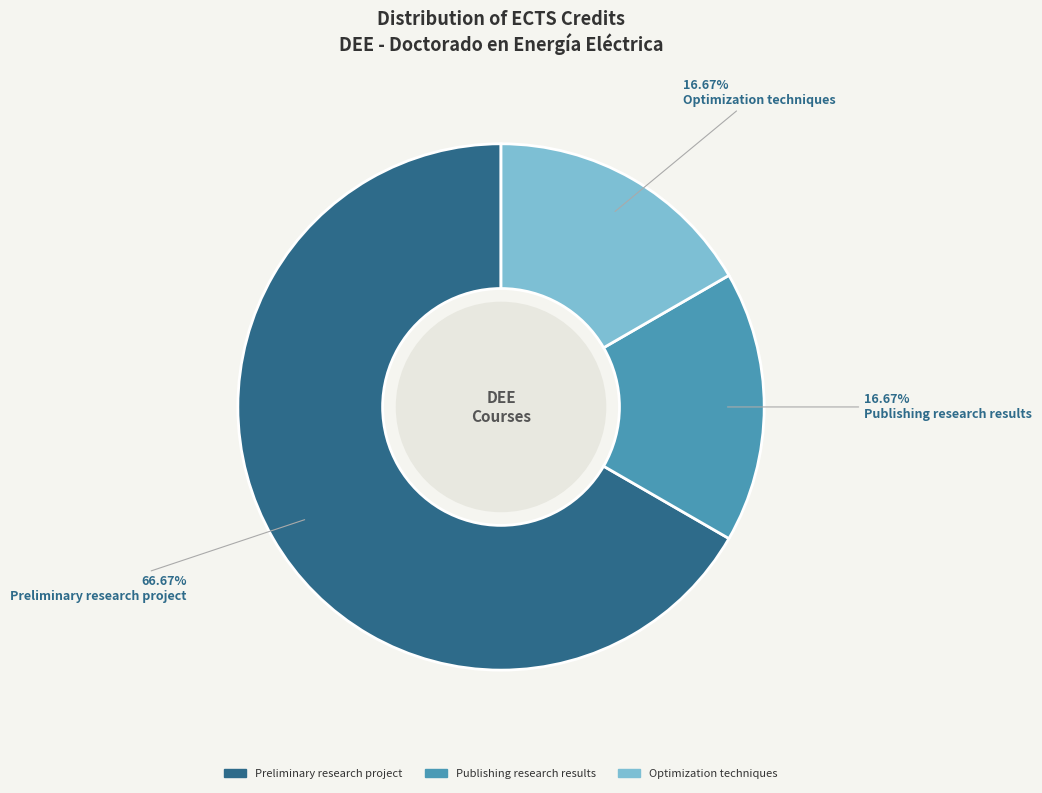

To the nearest percent, what is the difference between the largest and smallest slice percentages?

50%